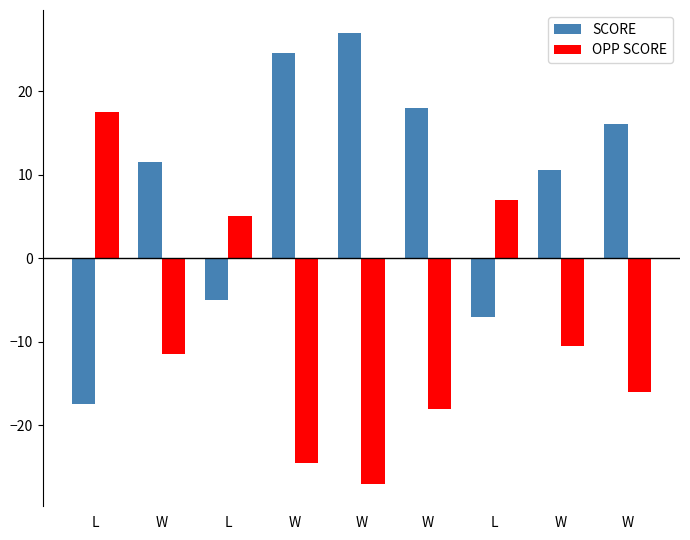

Which label corresponds to the smallest value in the chart?

W